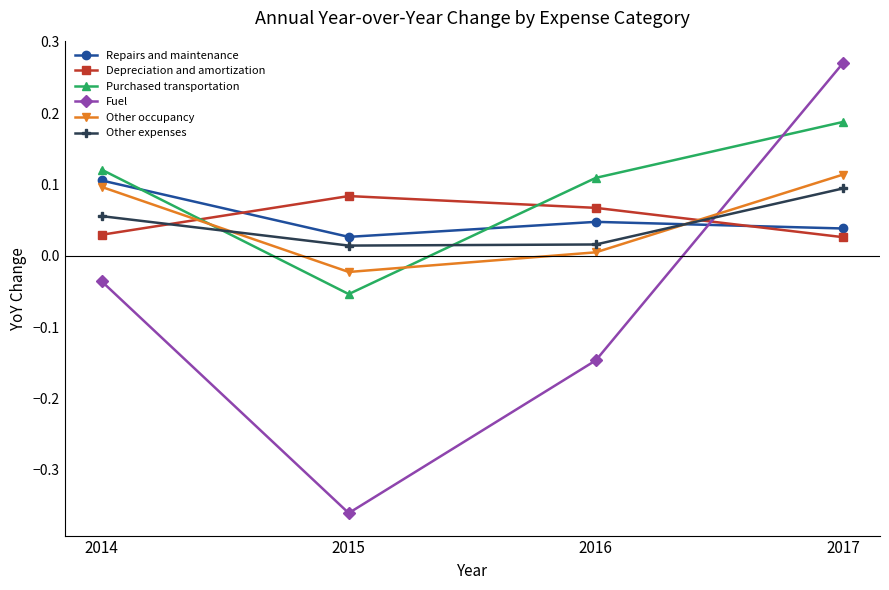

How many times do Repairs and maintenance and Fuel cross each other?

1